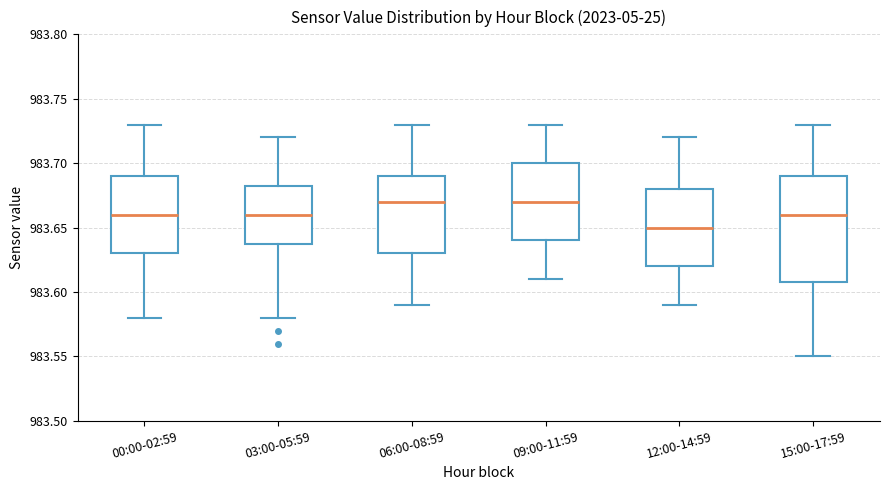

Reading left to right, read every box against the y-axis: the position of its median line, the range the box covers, and the ends of its whiskers. The values are not printed on the chart, so give them approximately, as read against the axis.

00:00-02:59: median 983.660, box 983.630 to 983.690, whiskers 983.580 to 983.730
03:00-05:59: median 983.660, box 983.640 to 983.685, whiskers 983.580 to 983.720
06:00-08:59: median 983.670, box 983.630 to 983.690, whiskers 983.590 to 983.730
09:00-11:59: median 983.670, box 983.640 to 983.700, whiskers 983.610 to 983.730
12:00-14:59: median 983.650, box 983.620 to 983.680, whiskers 983.590 to 983.720
15:00-17:59: median 983.660, box 983.610 to 983.690, whiskers 983.550 to 983.730